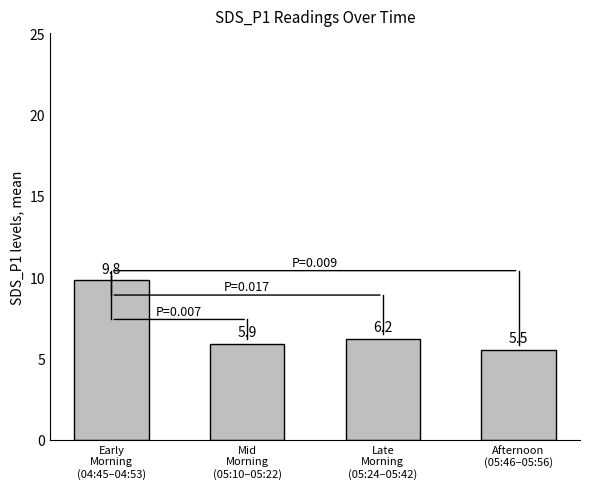

What is the greatest value displayed?

9.8